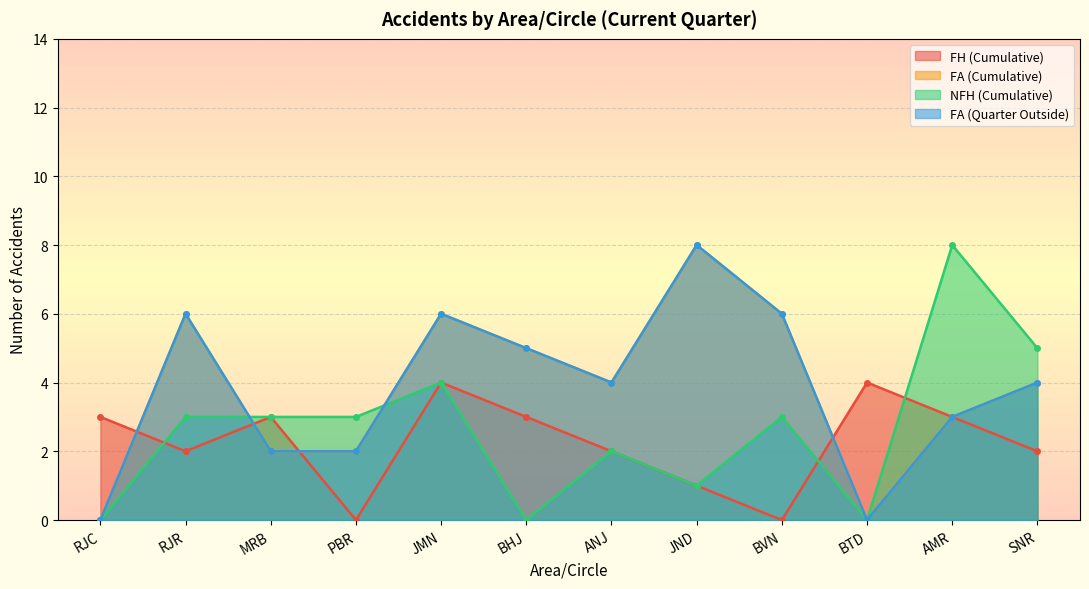

Reading left to right, what are all the values shown in this chart?

FH (Cumulative): 3	2	3	0	4	3	2	1	0	4	3	2
FA (Cumulative): 0	6	2	2	6	5	4	8	6	0	3	4
NFH (Cumulative): 0	3	3	3	4	0	2	1	3	0	8	5
FA (Quarter Outside): 0	6	2	2	6	5	4	8	6	0	3	4